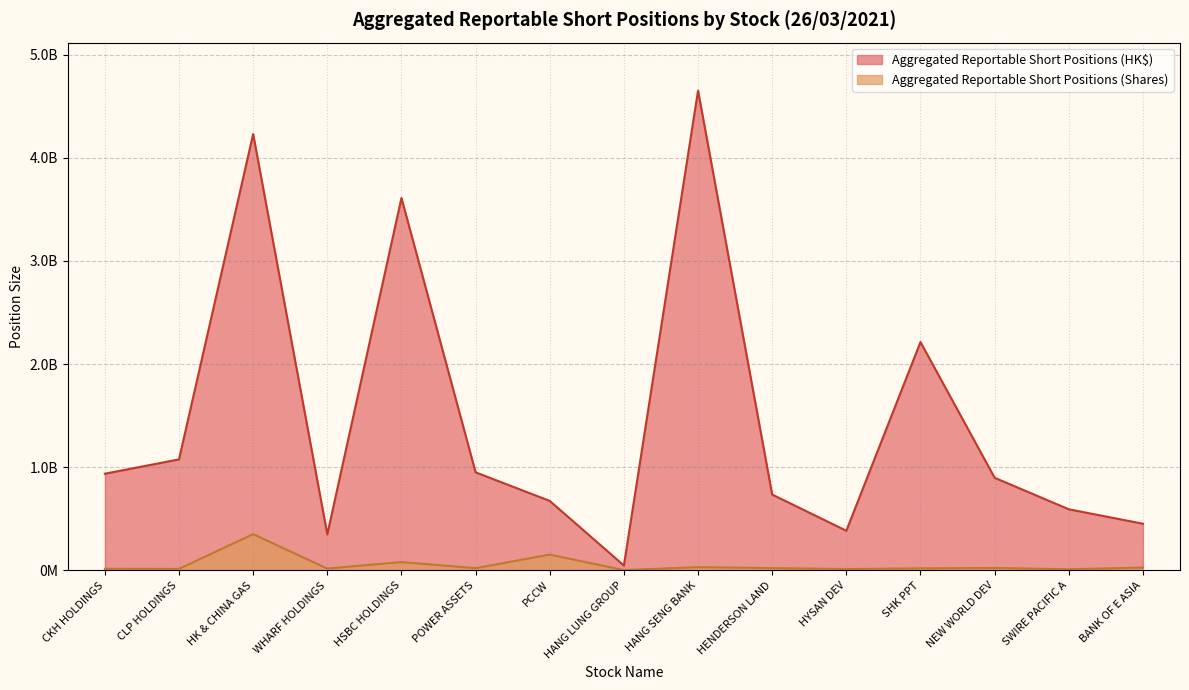

True or false: Aggregated Reportable Short Positions (Shares) and Aggregated Reportable Short Positions (HK$) cross at least once.

False